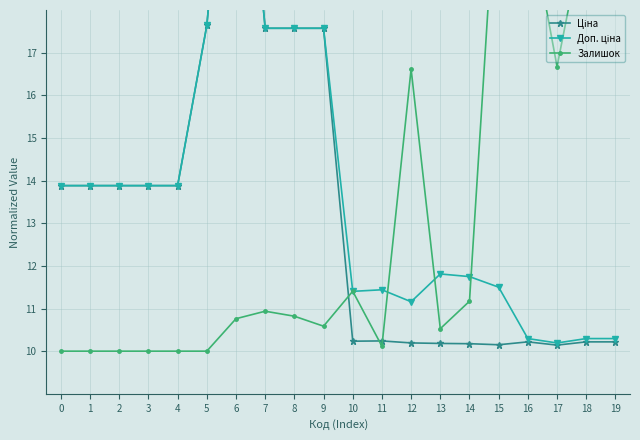

Rank the series by their maximum value, from highest to lowest.

Ціна, Доп. ціна, Залишок